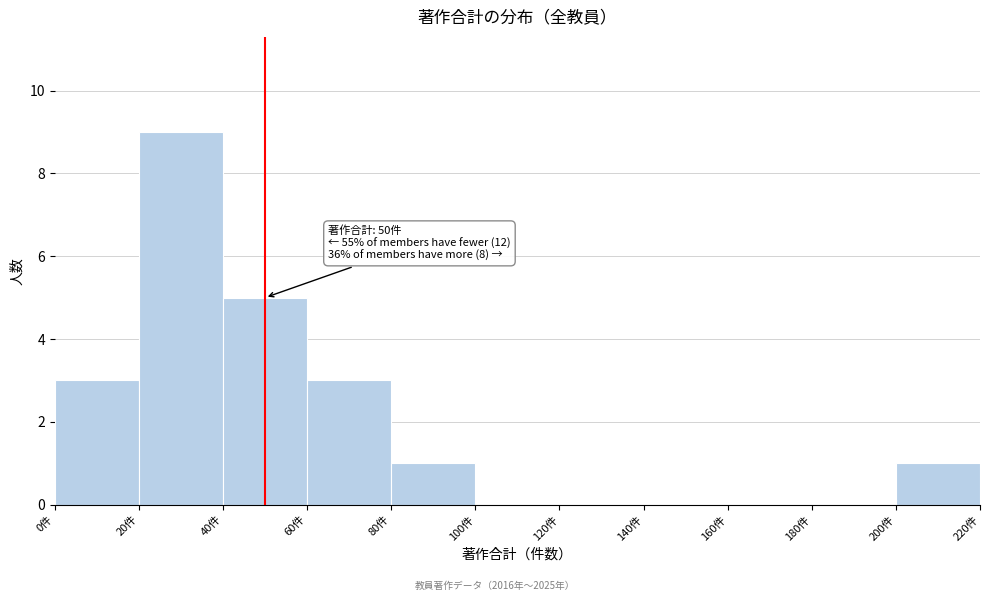

Which range on the x-axis has the tallest bar?

20 to 40